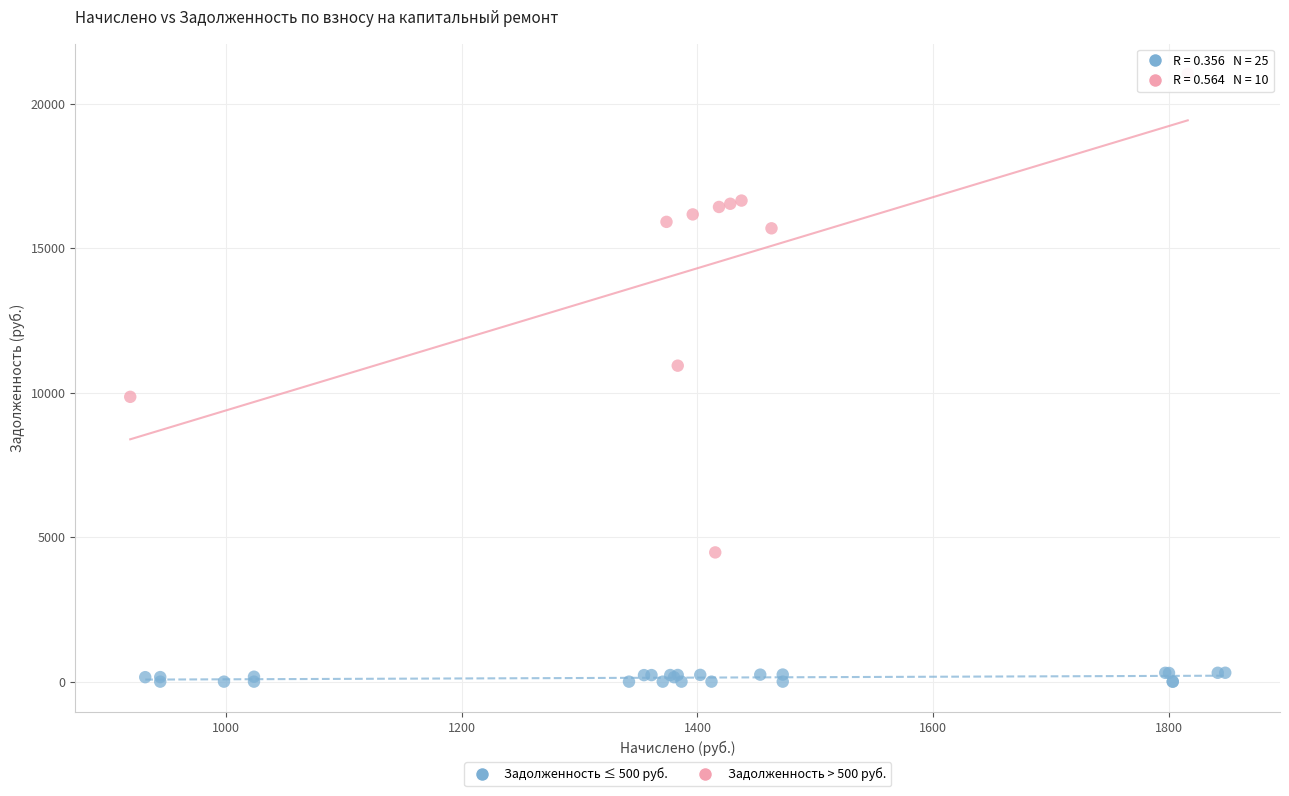

Which series contains the highest Y value?

Задолженность > 500 руб.